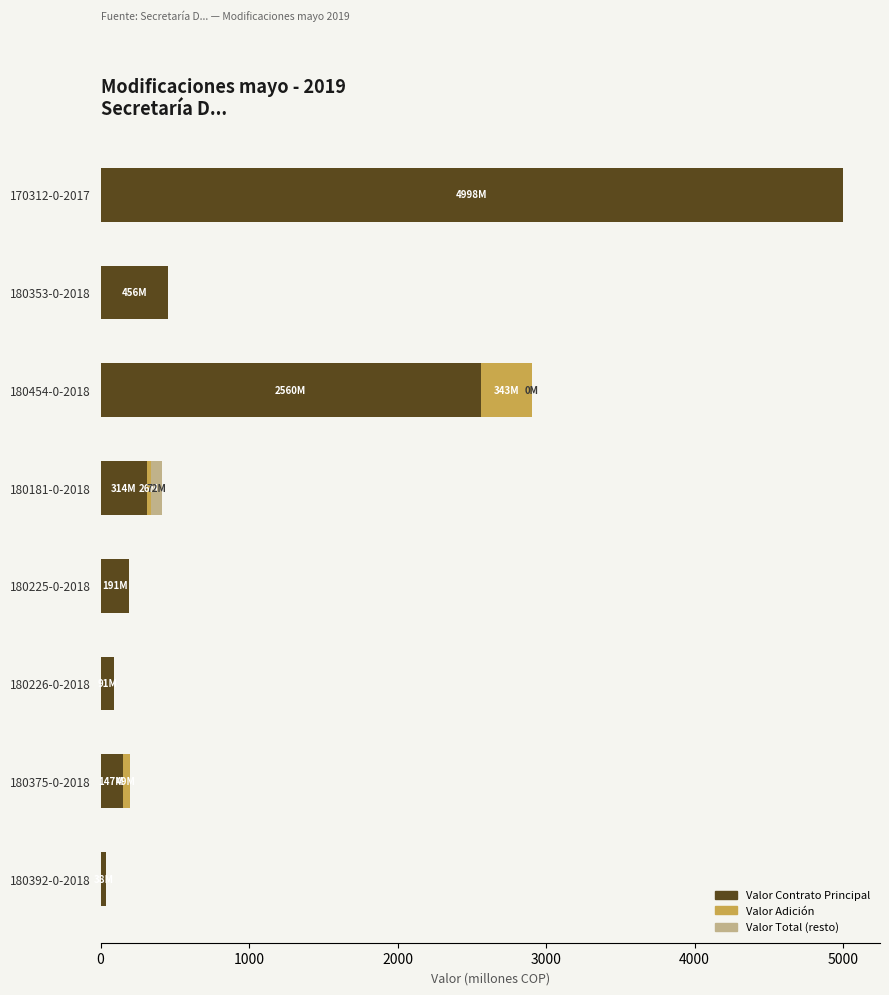

What is the total value across all series at 170312-0-2017?

4998.5